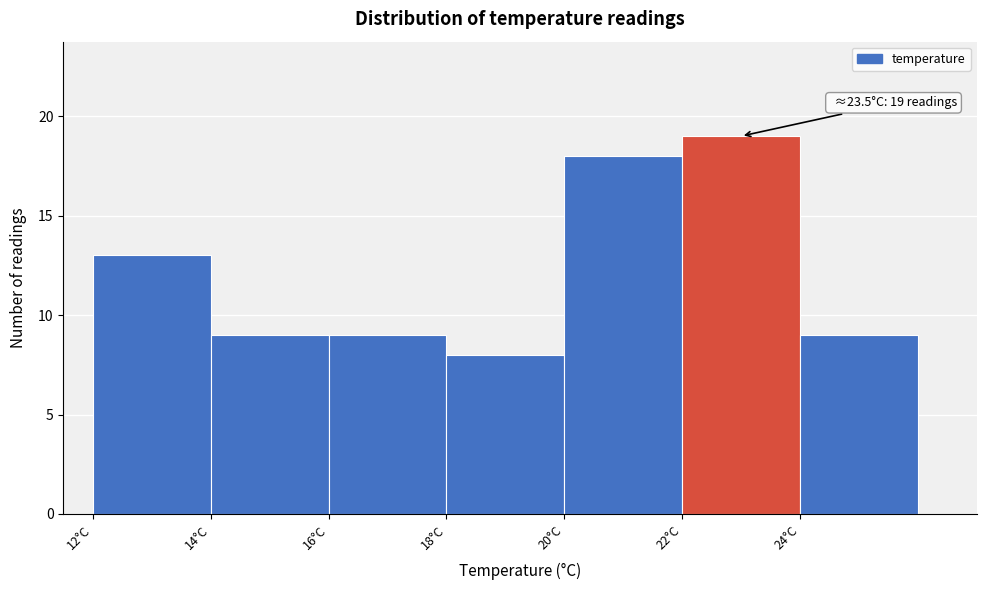

Which range on the x-axis has the tallest bar?

22 to 24